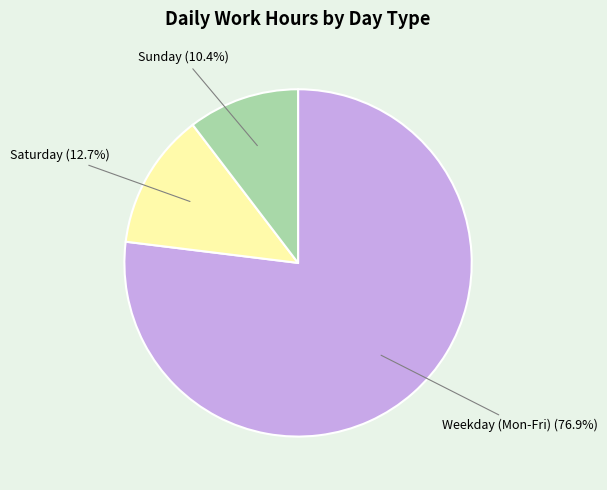

Rank the categories by value from highest to lowest.

Weekday (Mon-Fri), Saturday, Sunday